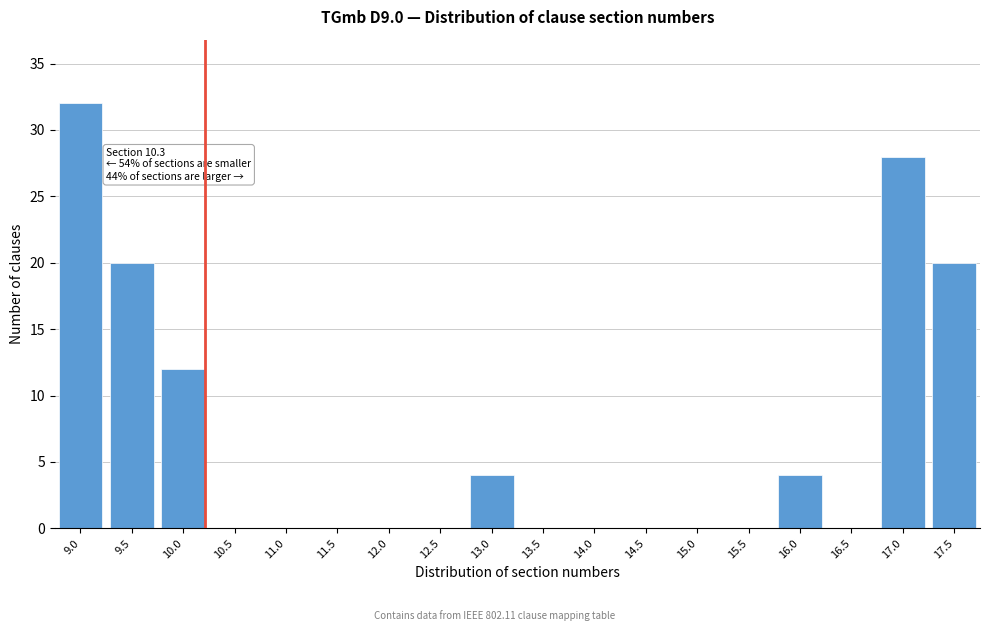

Reading left to right, list all the values displayed in this chart.

9.0=32	9.5=20	10.0=12	10.5=0	11.0=0	11.5=0	12.0=0	12.5=0	13.0=4	13.5=0	14.0=0	14.5=0	15.0=0	15.5=0	16.0=4	16.5=0	17.0=28	17.5=20